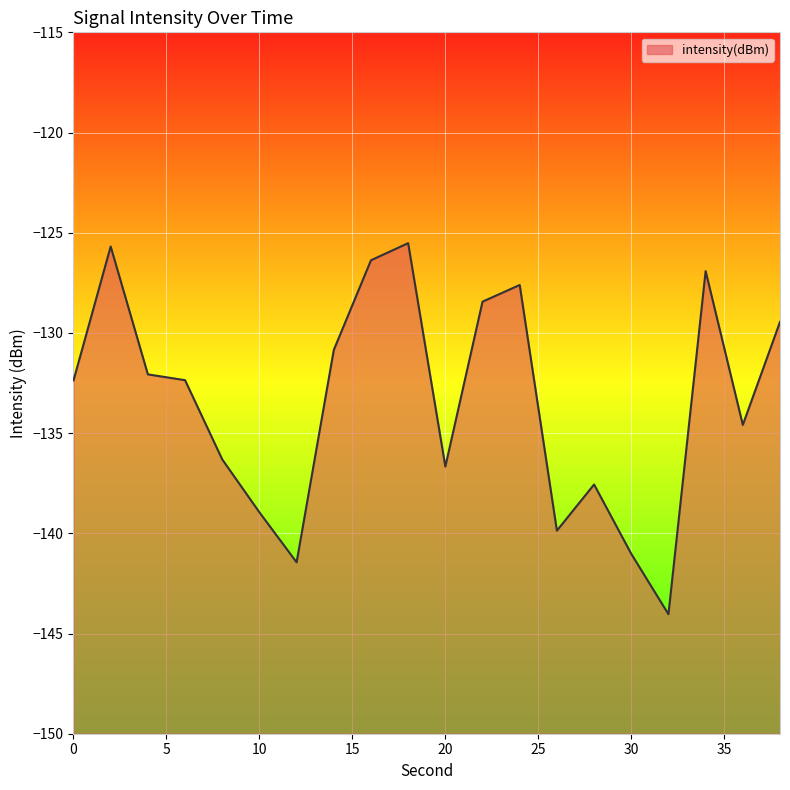

What is the minimum value shown in the chart?

-144.0